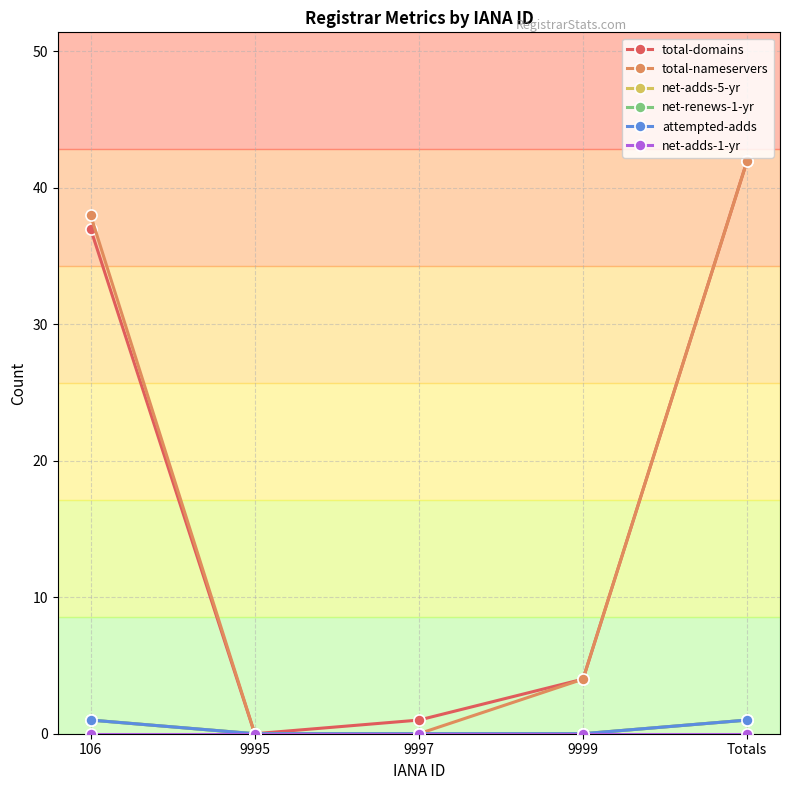

Does the chart have visible grid lines?

Yes